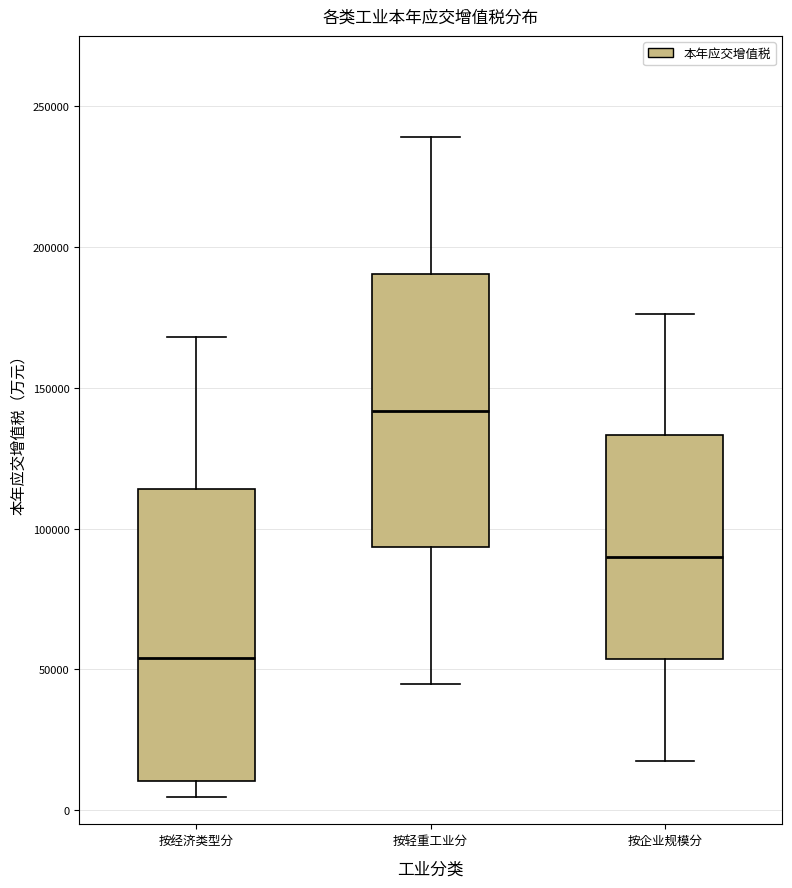

Which box is the tallest, from its lower edge to its upper edge?

按经济类型分